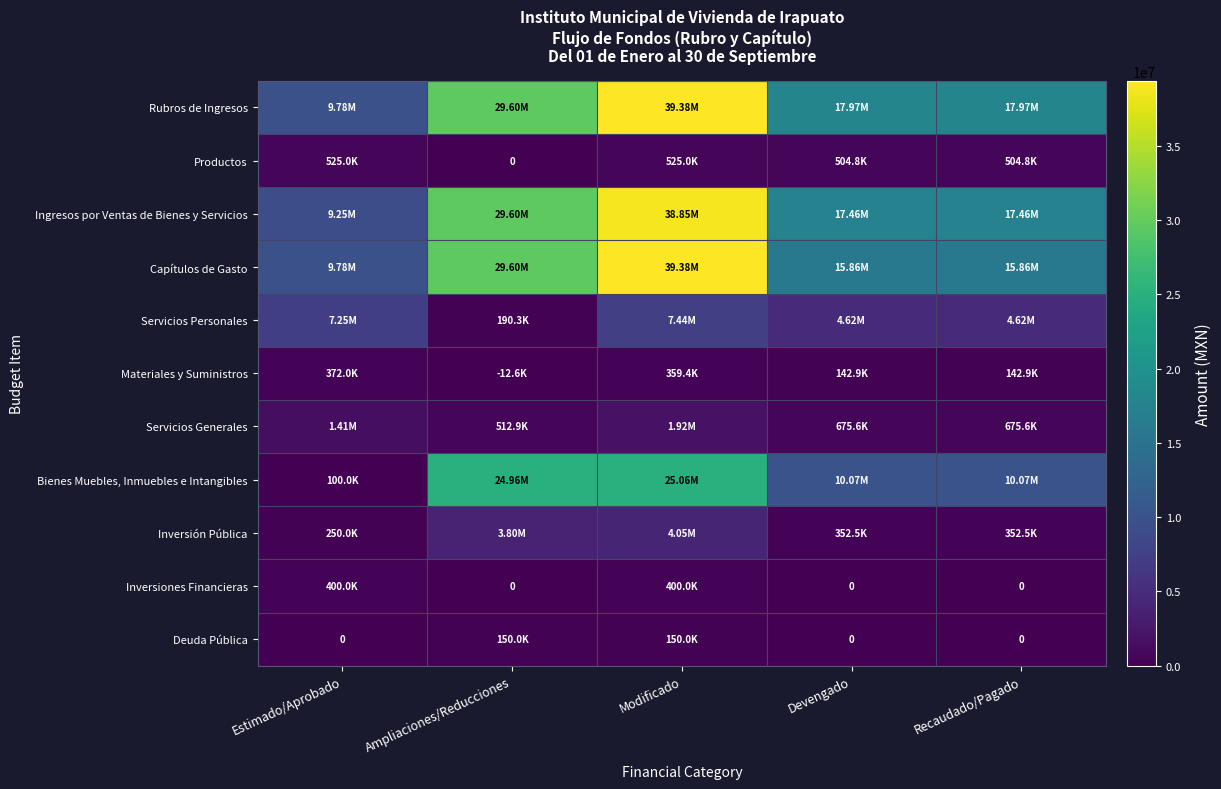

How many series are shown in this chart?

11